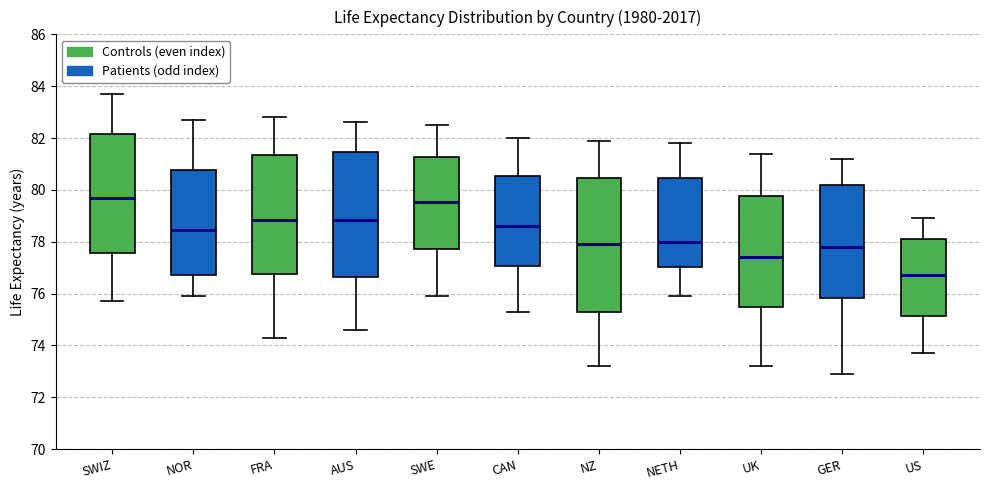

Reading left to right, read every box against the y-axis: the position of its median line, the range the box covers, and the ends of its whiskers. The values are not printed on the chart, so give them approximately, as read against the axis.

SWIZ: median 79.8, box 77.6 to 82.2, whiskers 75.8 to 83.8
NOR: median 78.4, box 76.8 to 80.8, whiskers 76.0 to 82.8
FRA: median 78.8, box 76.8 to 81.4, whiskers 74.4 to 82.8
AUS: median 78.8, box 76.6 to 81.4, whiskers 74.6 to 82.6
SWE: median 79.6, box 77.8 to 81.2, whiskers 76.0 to 82.6
CAN: median 78.6, box 77.0 to 80.6, whiskers 75.4 to 82.0
NZ: median 78.0, box 75.2 to 80.4, whiskers 73.2 to 82.0
NETH: median 78.0, box 77.0 to 80.4, whiskers 76.0 to 81.8
UK: median 77.4, box 75.4 to 79.8, whiskers 73.2 to 81.4
GER: median 77.8, box 75.8 to 80.2, whiskers 73.0 to 81.2
US: median 76.8, box 75.2 to 78.2, whiskers 73.8 to 79.0